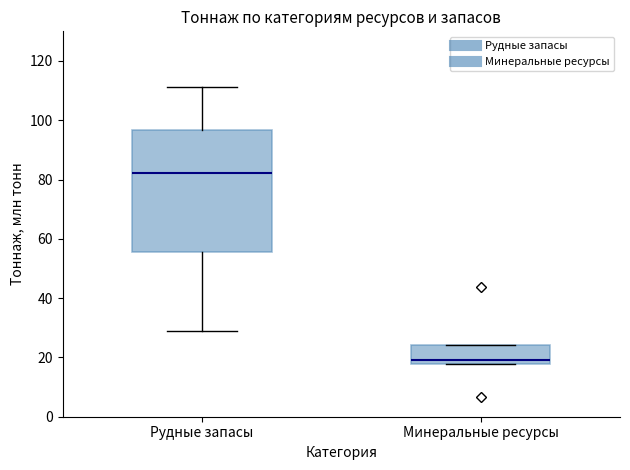

Reading left to right, read every box against the y-axis: the position of its median line, the range the box covers, and the ends of its whiskers. The values are not printed on the chart, so give them approximately, as read against the axis.

Рудные запасы: median 82, box 56 to 96, whiskers 28 to 112
Минеральные ресурсы: median 20, box 18 to 24, whiskers 18 to 24